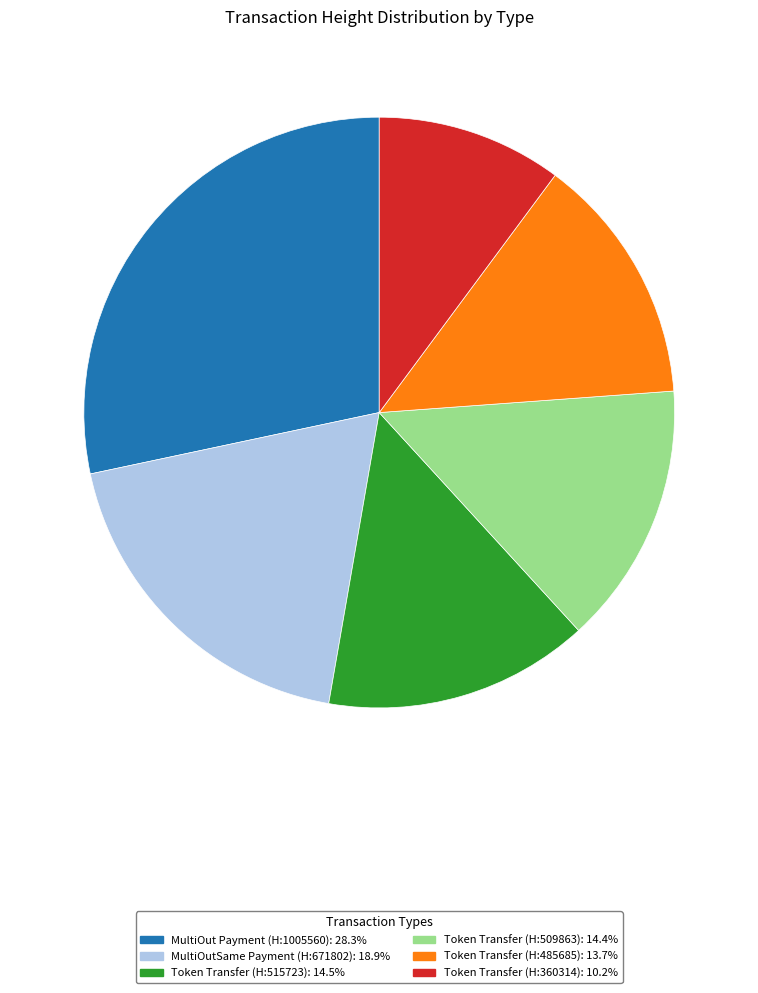

Does any single category account for the majority?

No